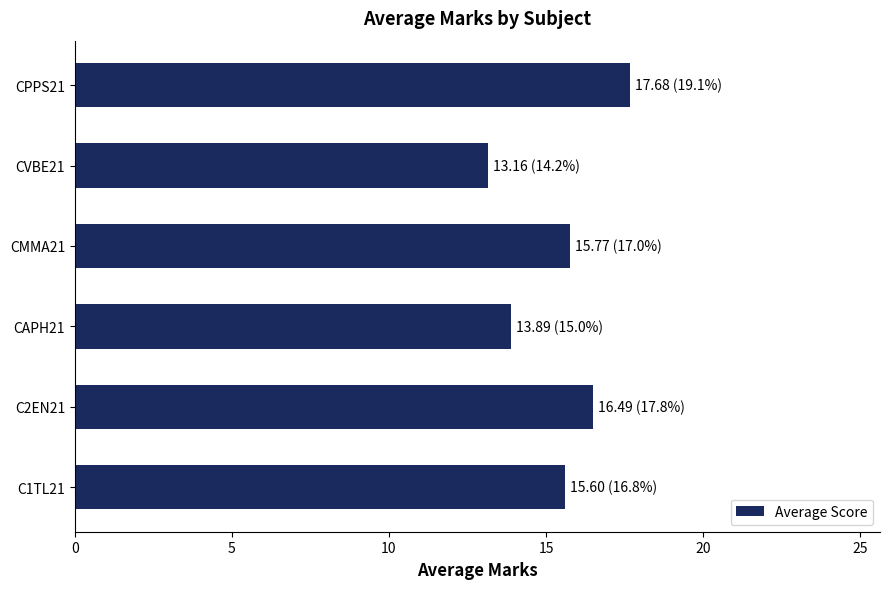

Reading bottom to top, what are all the values shown in this chart?

C1TL21=15.6	C2EN21=16.5	CAPH21=13.9	CMMA21=15.8	CVBE21=13.2	CPPS21=17.7